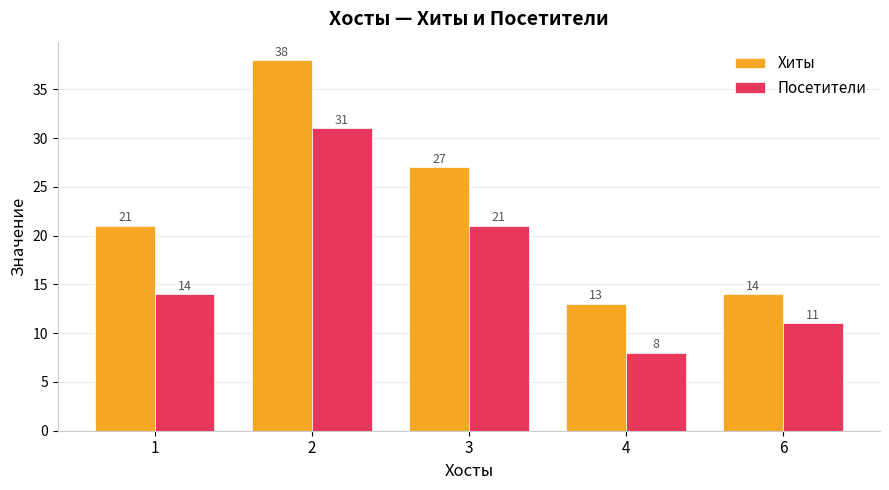

Are the bars horizontal?

No